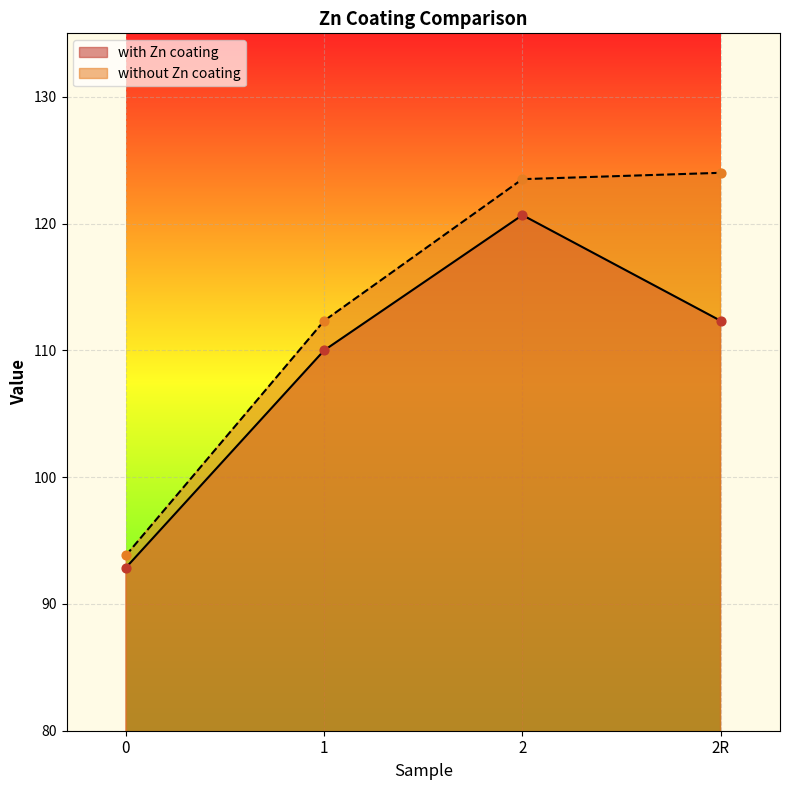

Which series has the widest spread of Y values?

without Zn coating